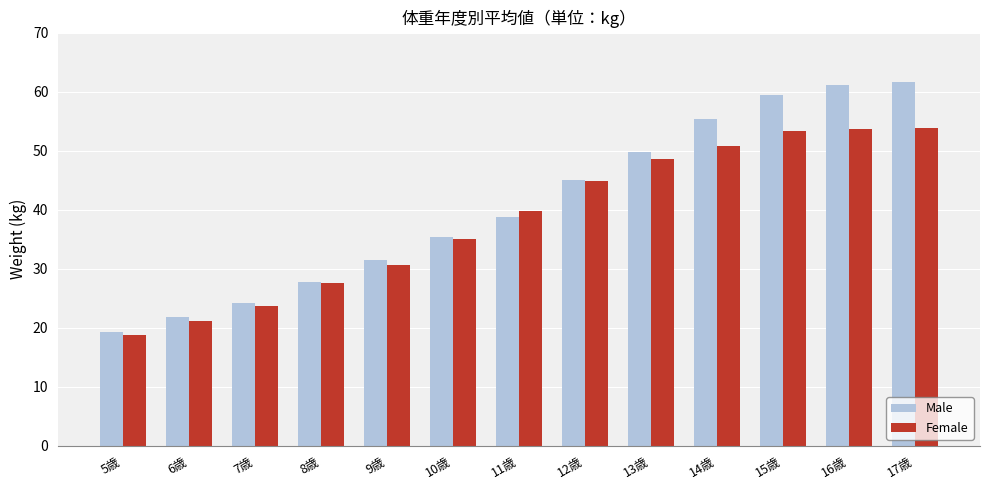

What is the label of the 8th bar from the right?

10歳